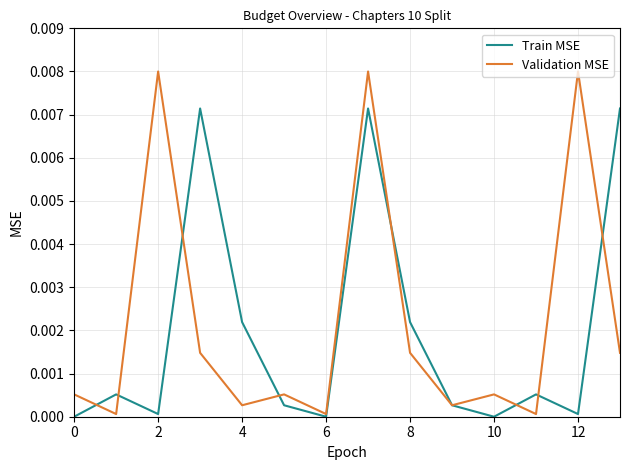

Rank the series by their maximum value, from lowest to highest.

Train MSE, Validation MSE